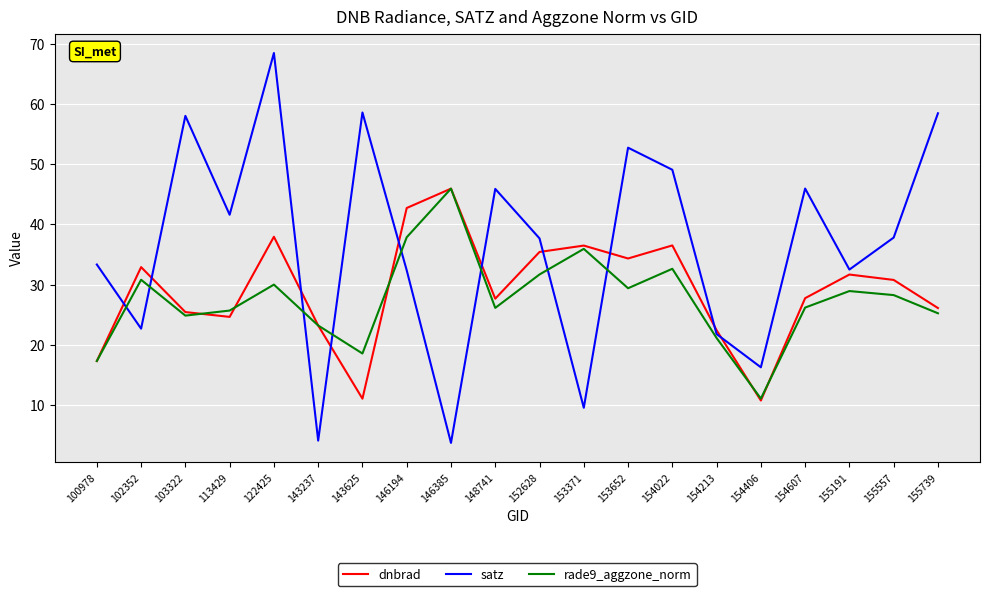

What value does the satz series have at 154406?

16.3